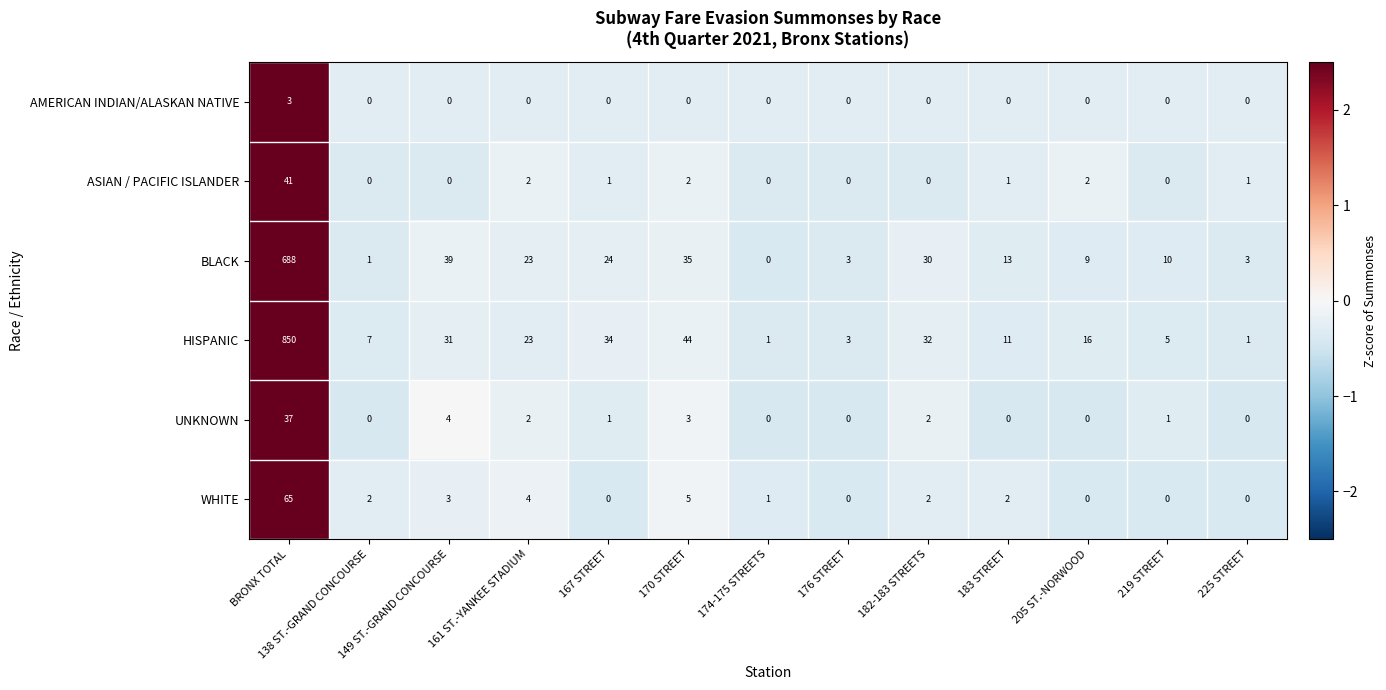

The value of BLACK at 225 STREET is 3. True or false?

True